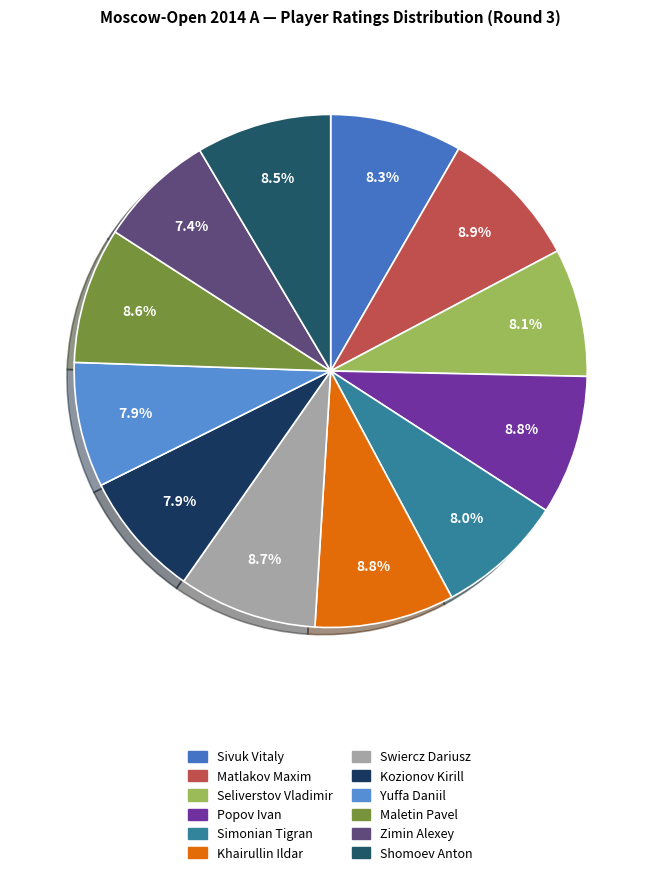

What is the smallest slice in the pie chart?

Zimin Alexey